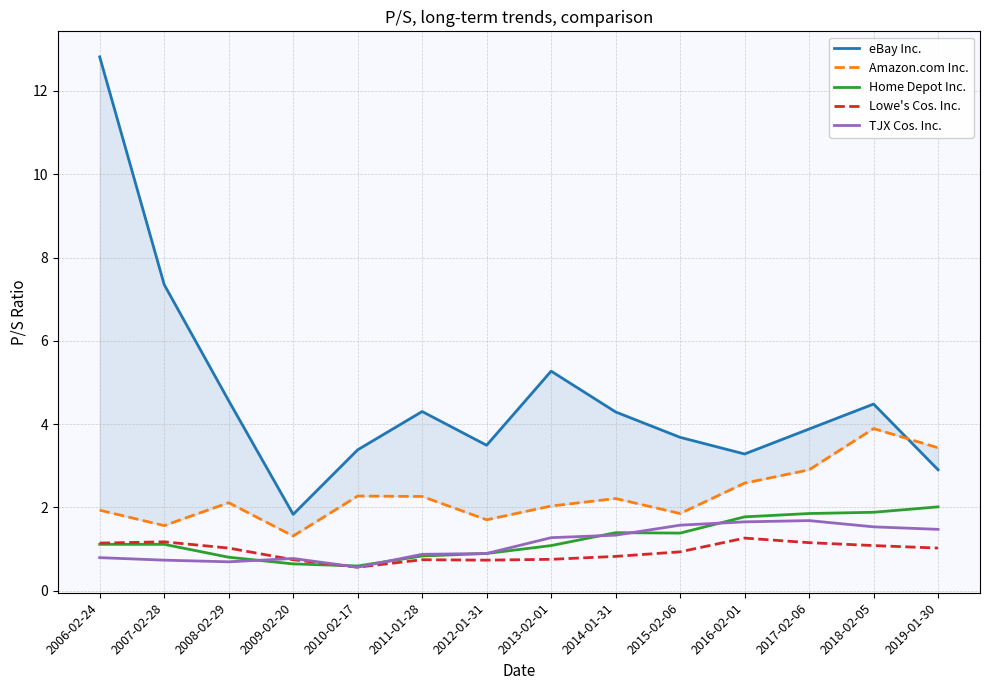

True or false: Amazon.com Inc. and Lowe's Cos. Inc. intersect in this chart.

False